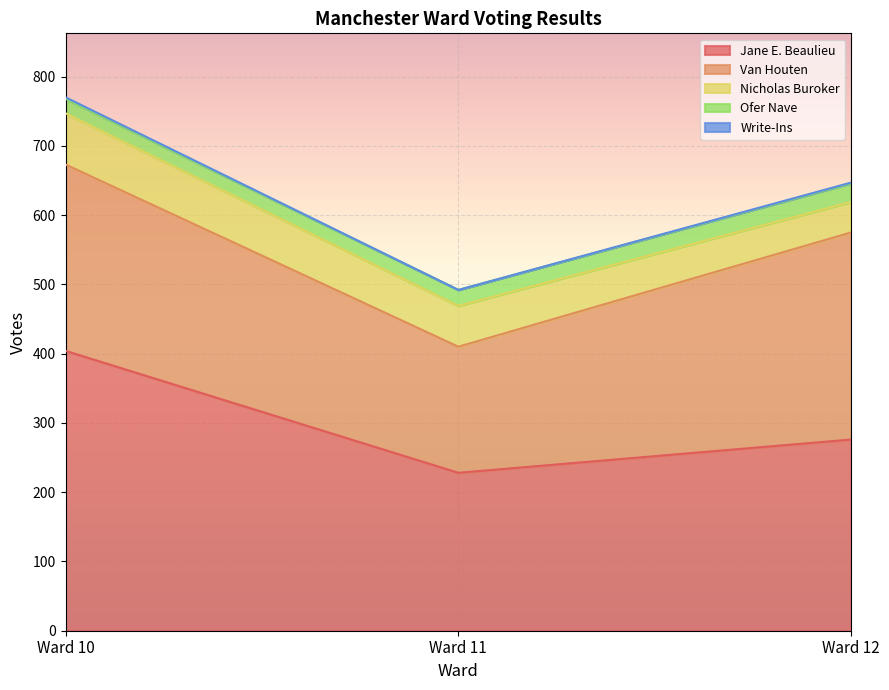

What is the sum of all Write-Ins values?

3